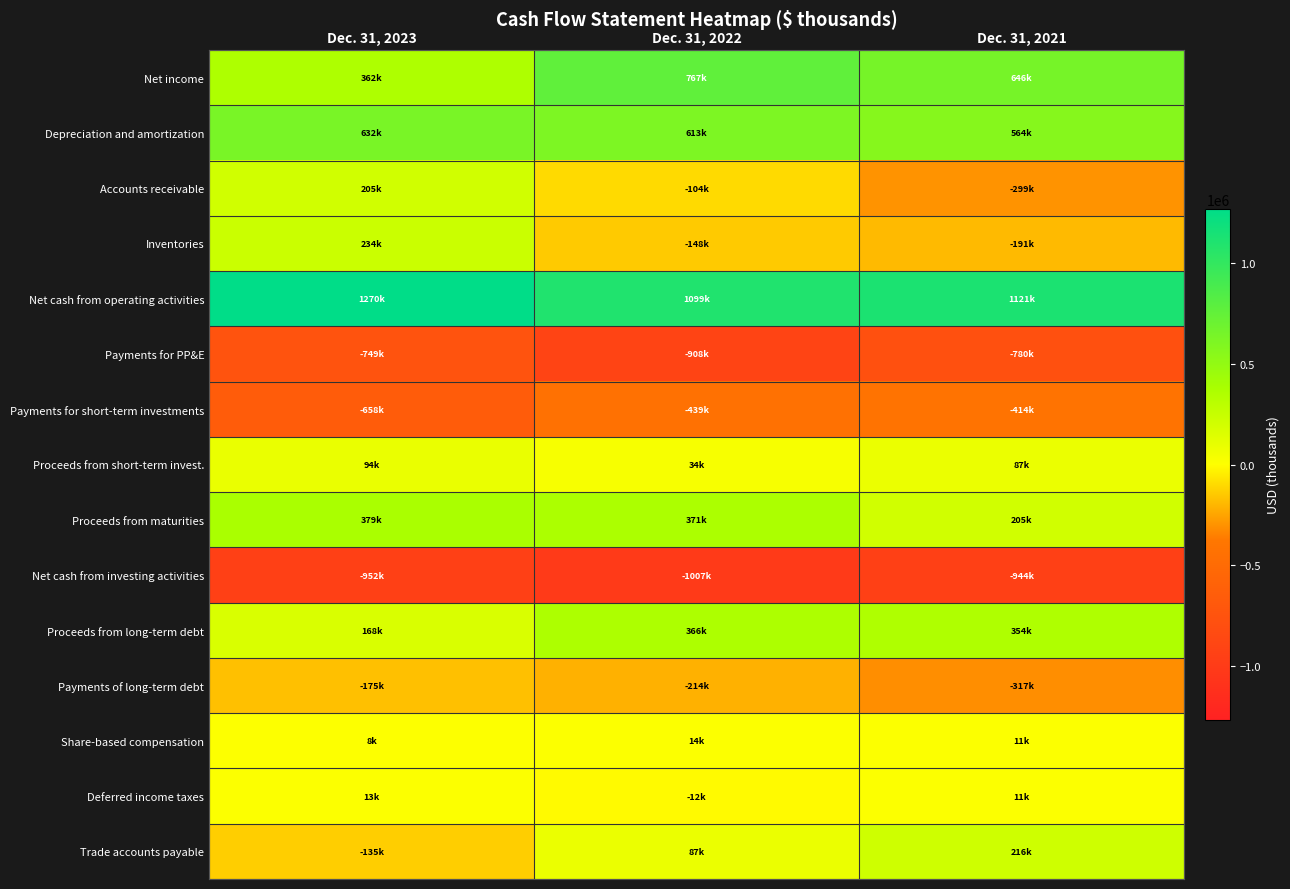

Which series has the widest spread of values?

Accounts receivable